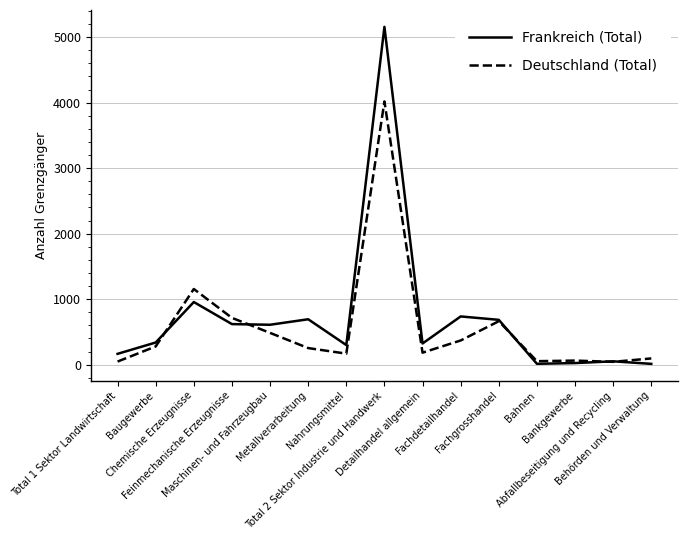

List the series in order of their peak value, lowest first.

Deutschland (Total), Frankreich (Total)